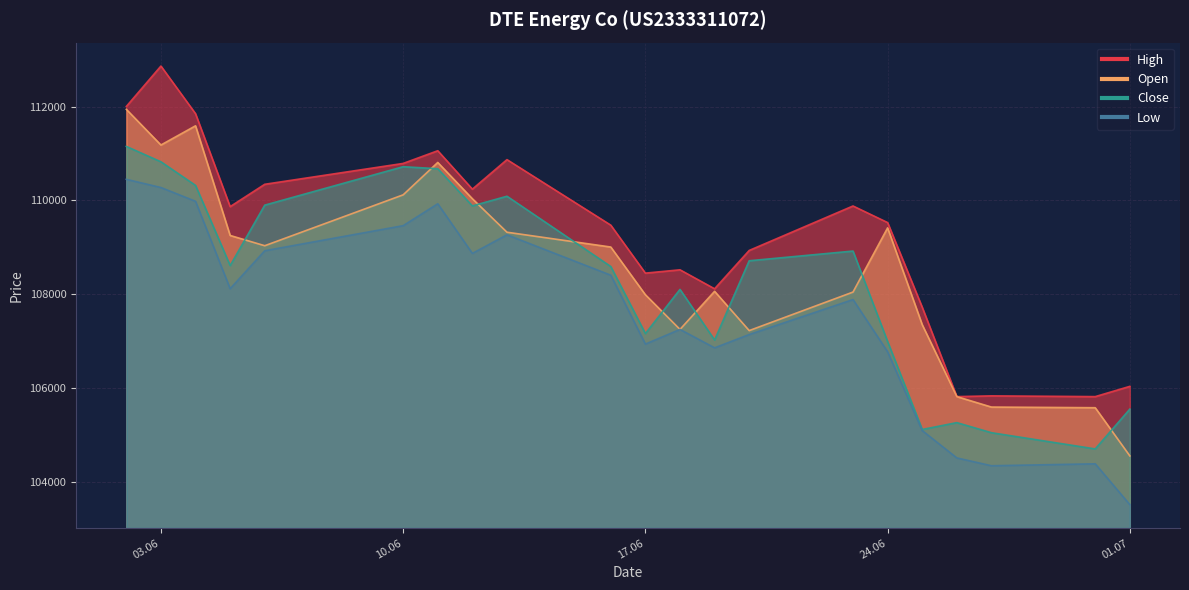

How many data points does each series have?

21